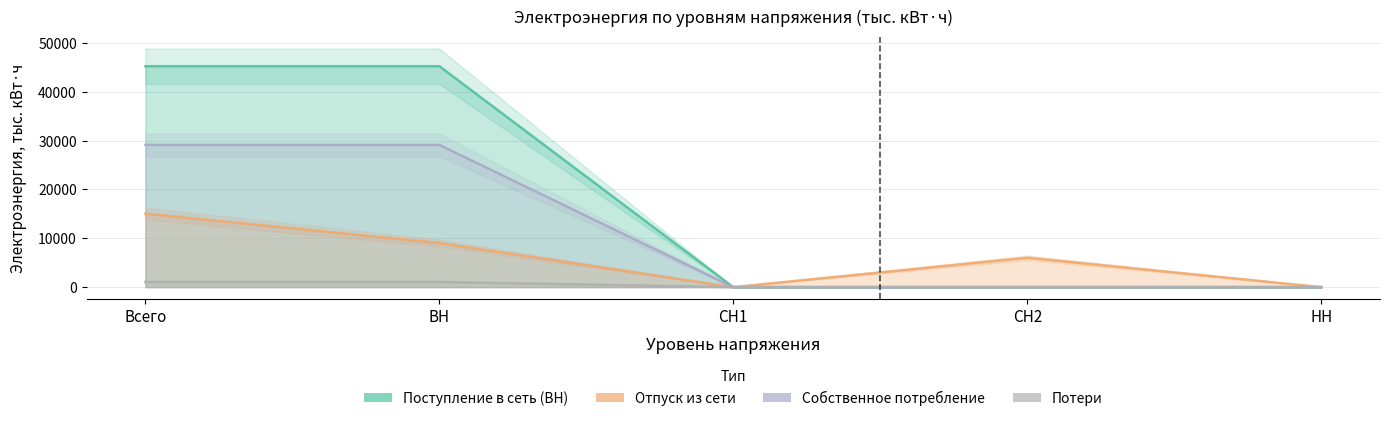

True or false: Поступление в сеть (ВН) and Собственное потребление cross at least once.

False